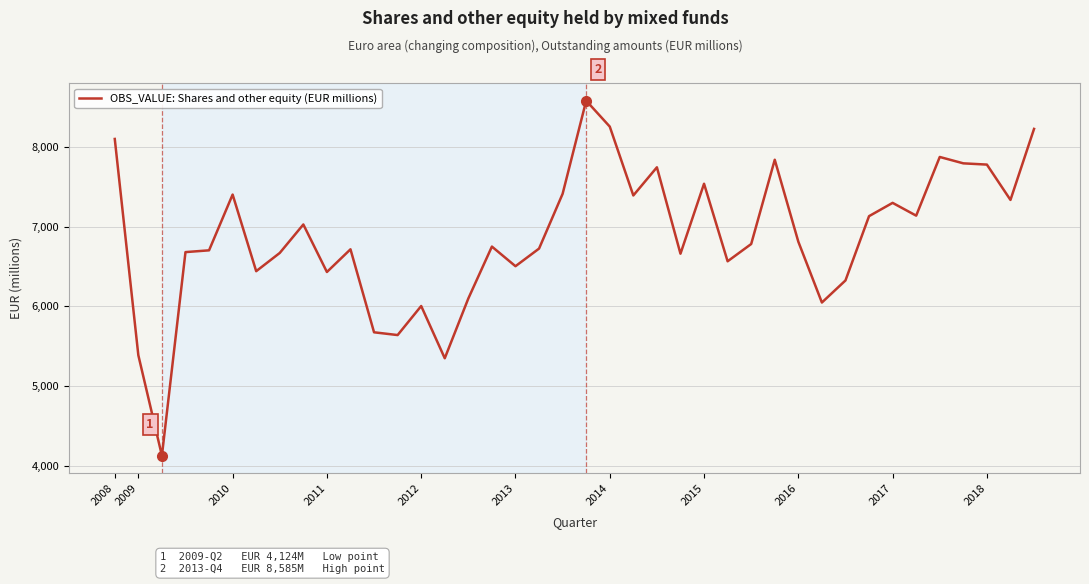

What is the minimum value shown in the chart?

4124.3